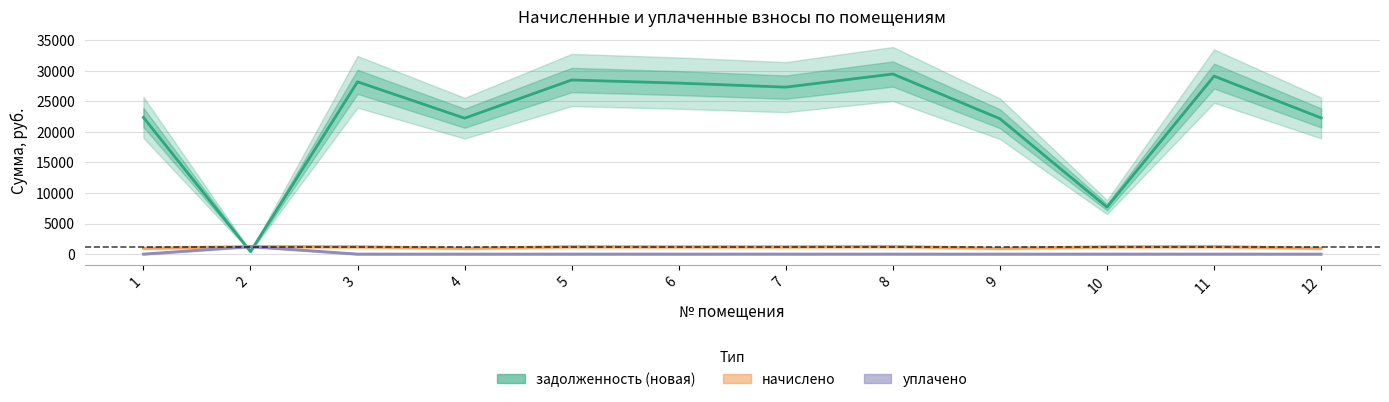

True or false: начислено and уплачено cross at least once.

False